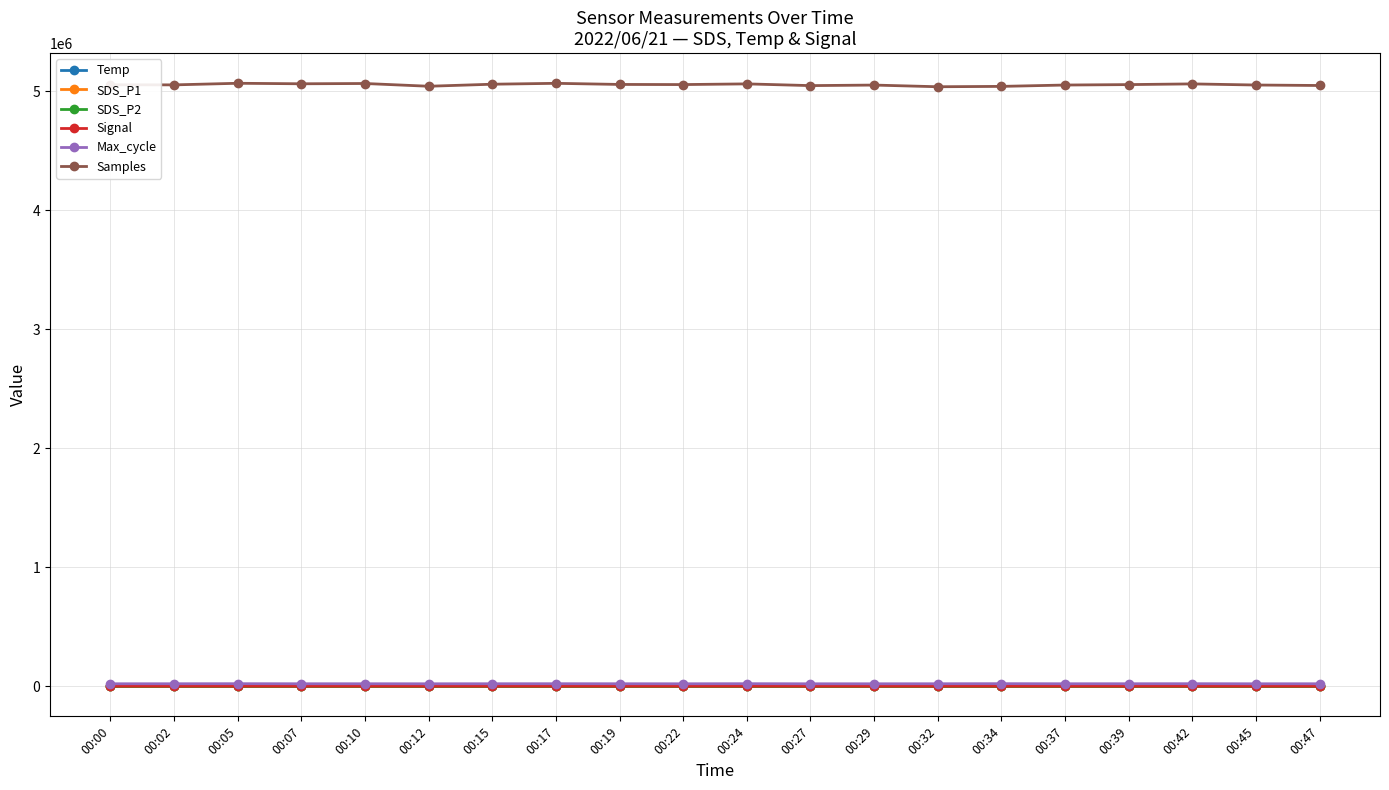

Does the chart have visible grid lines?

Yes